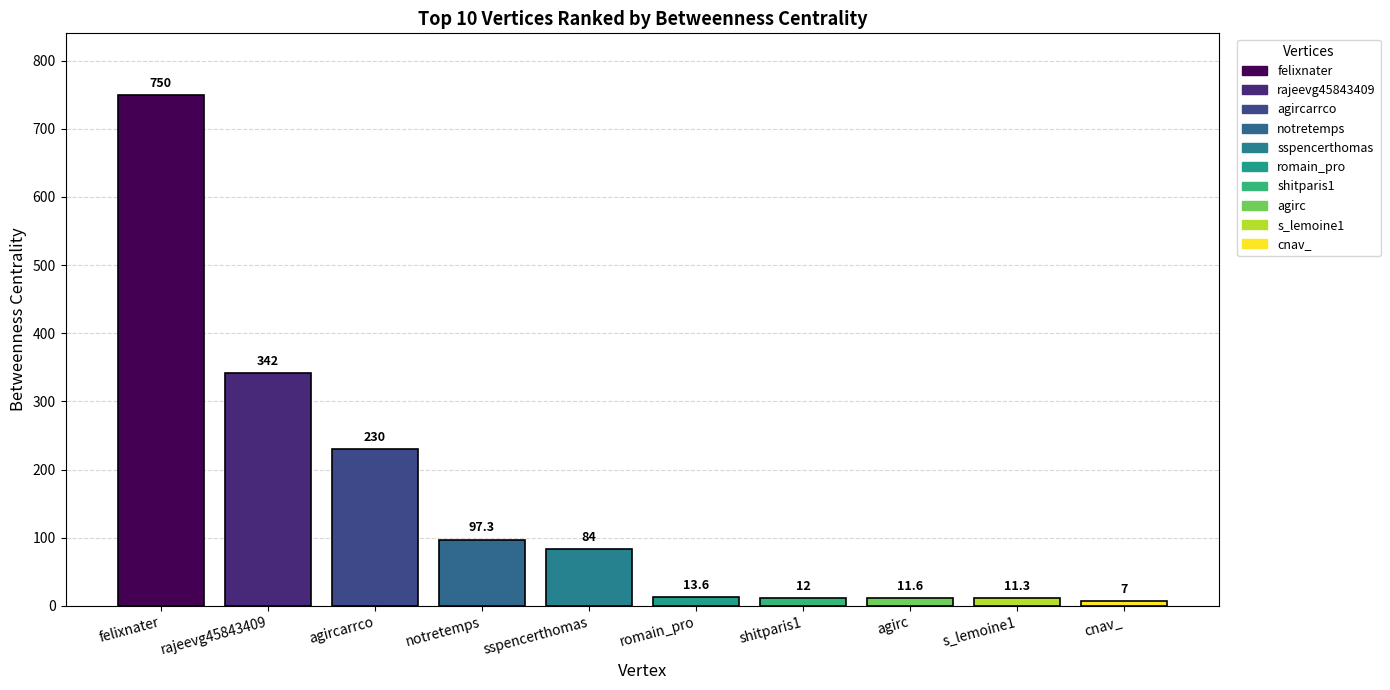

What is the label of the 4th bar from the left?

notretemps